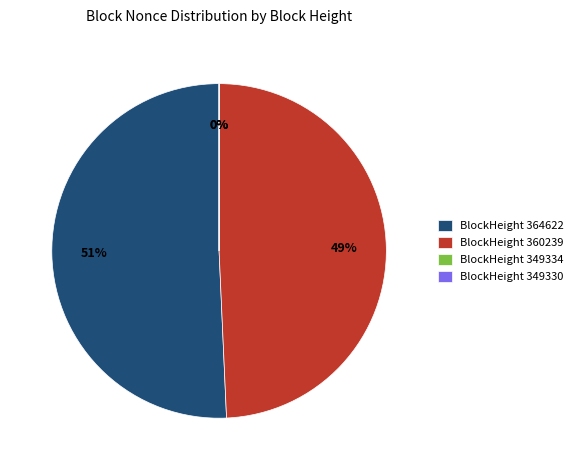

The BlockHeight 360239 slice represents 49% of the pie. True or false?

True